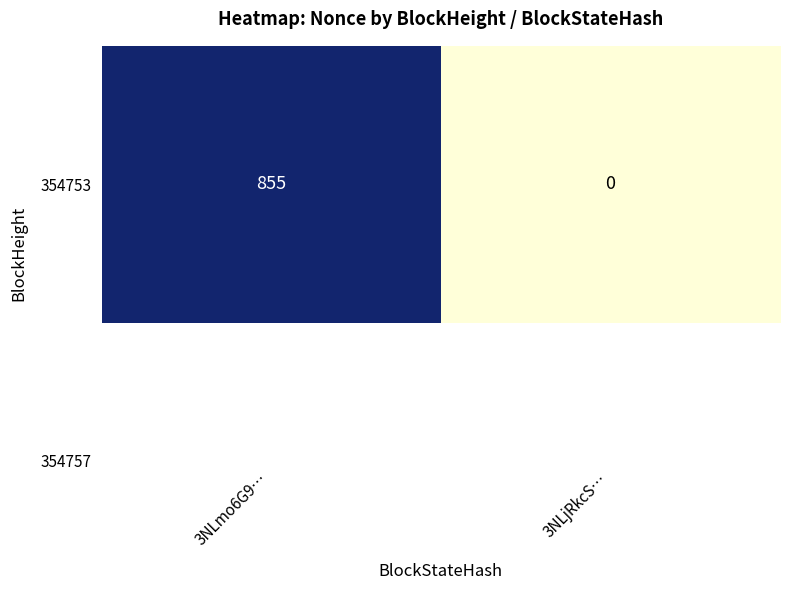

Reading right to left, extract all data points from this chart.

0	855